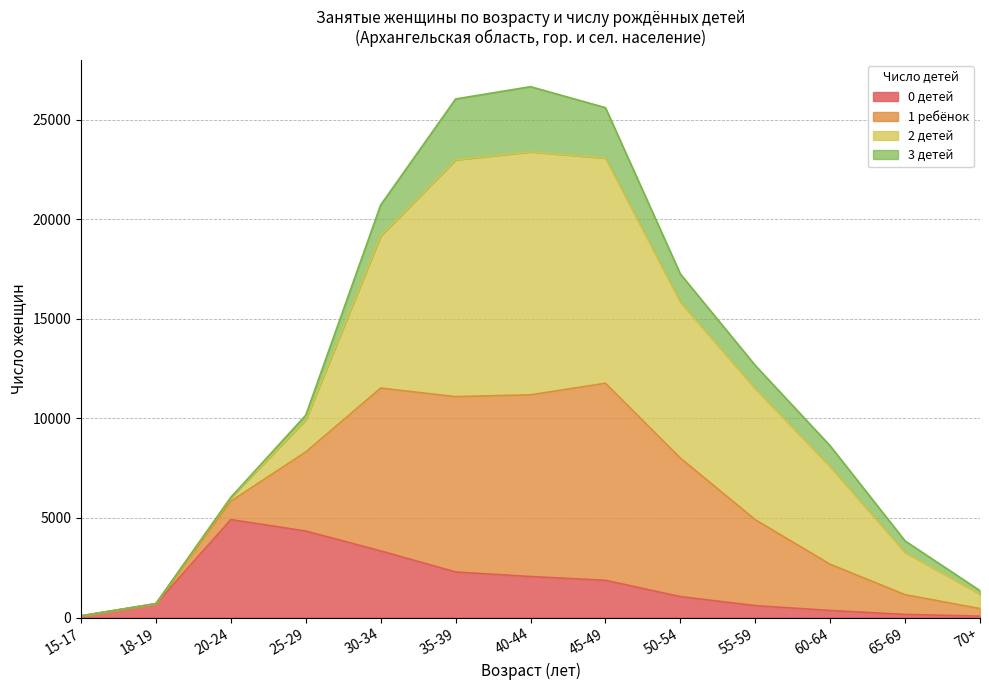

The value of 0 детей at 60-64 is 235. True or false?

False